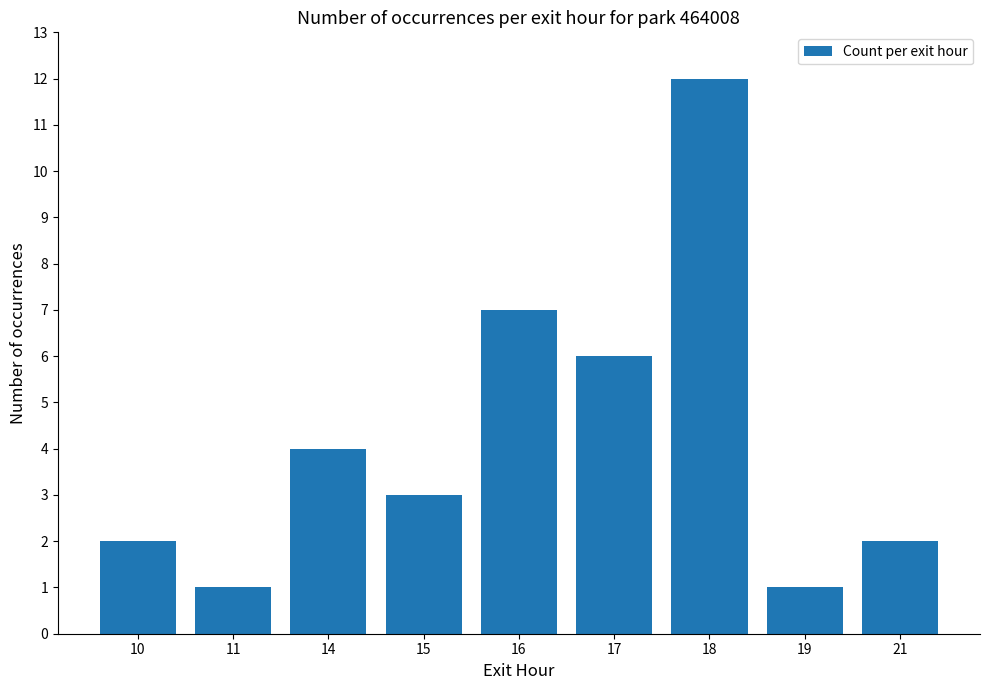

What is the difference between the maximum and minimum values?

11